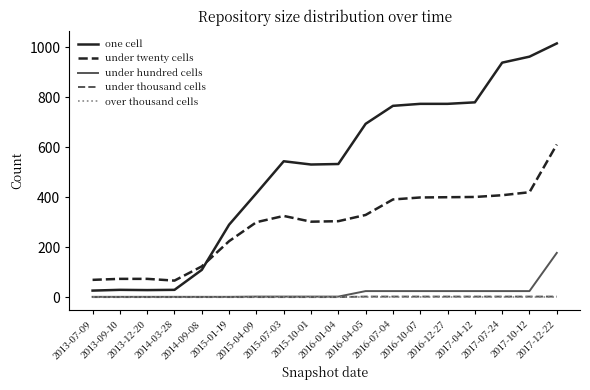

Which series changed the most between 2013-09-10 and 2017-12-22?

one cell